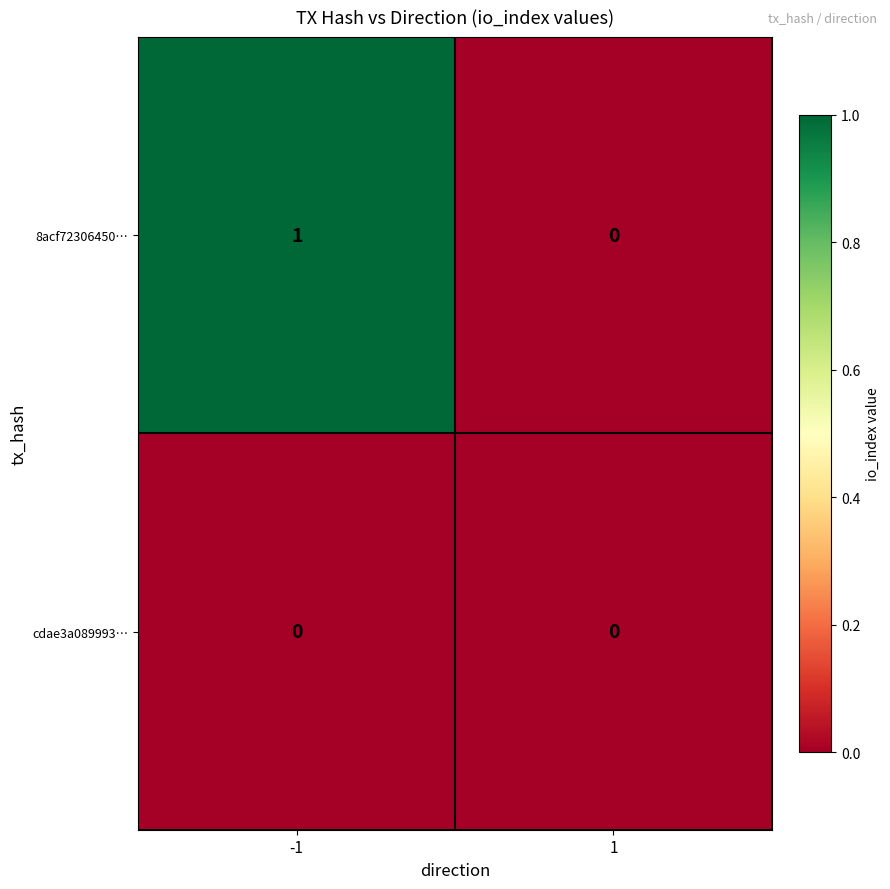

True or false: cdae3a089993… has a value of 0 at -1.

True